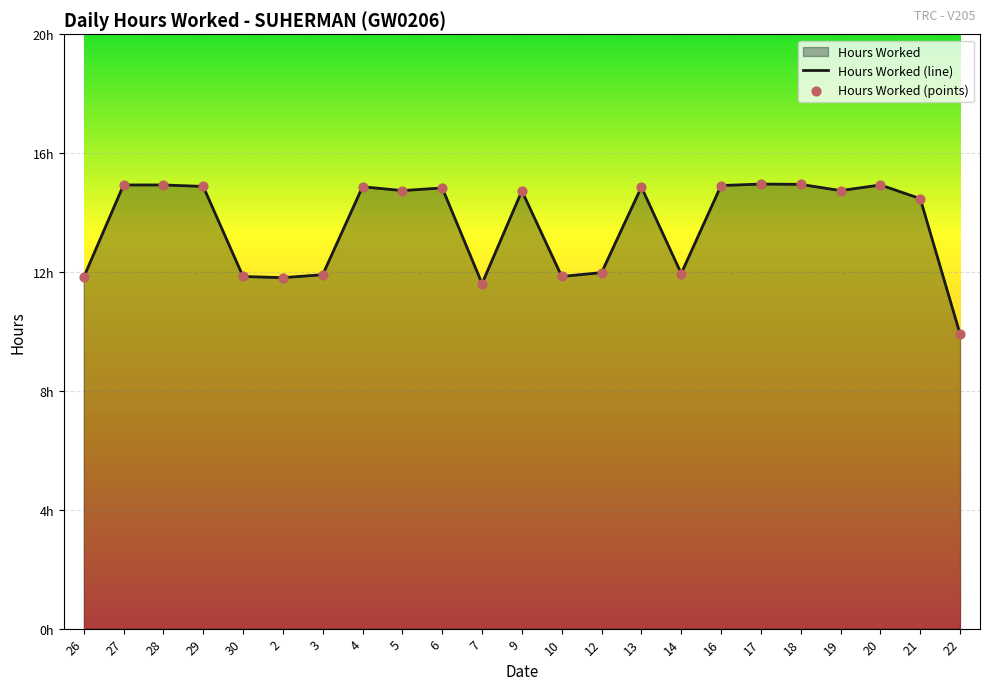

Which has a higher value, 9 or 28?

28